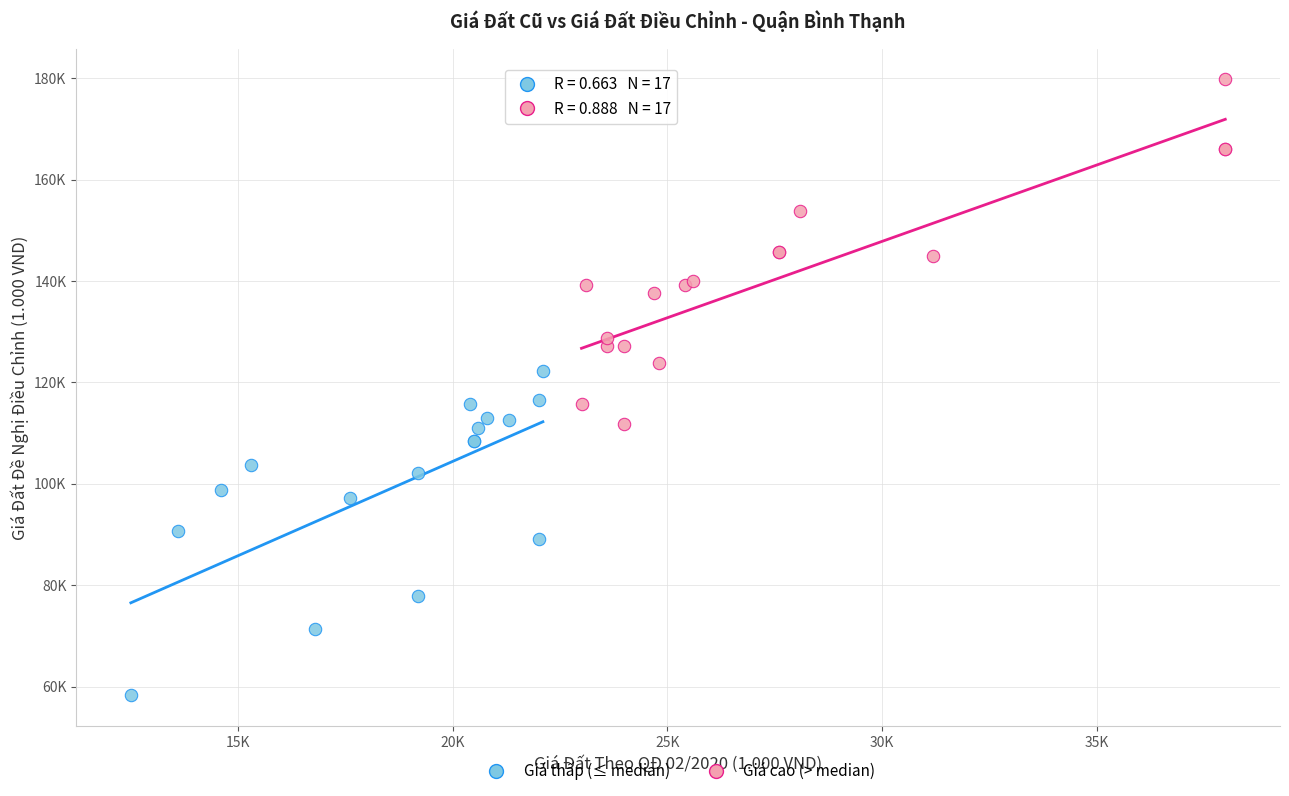

Which series has the largest Y range (max minus min)?

Giá cao (> median)